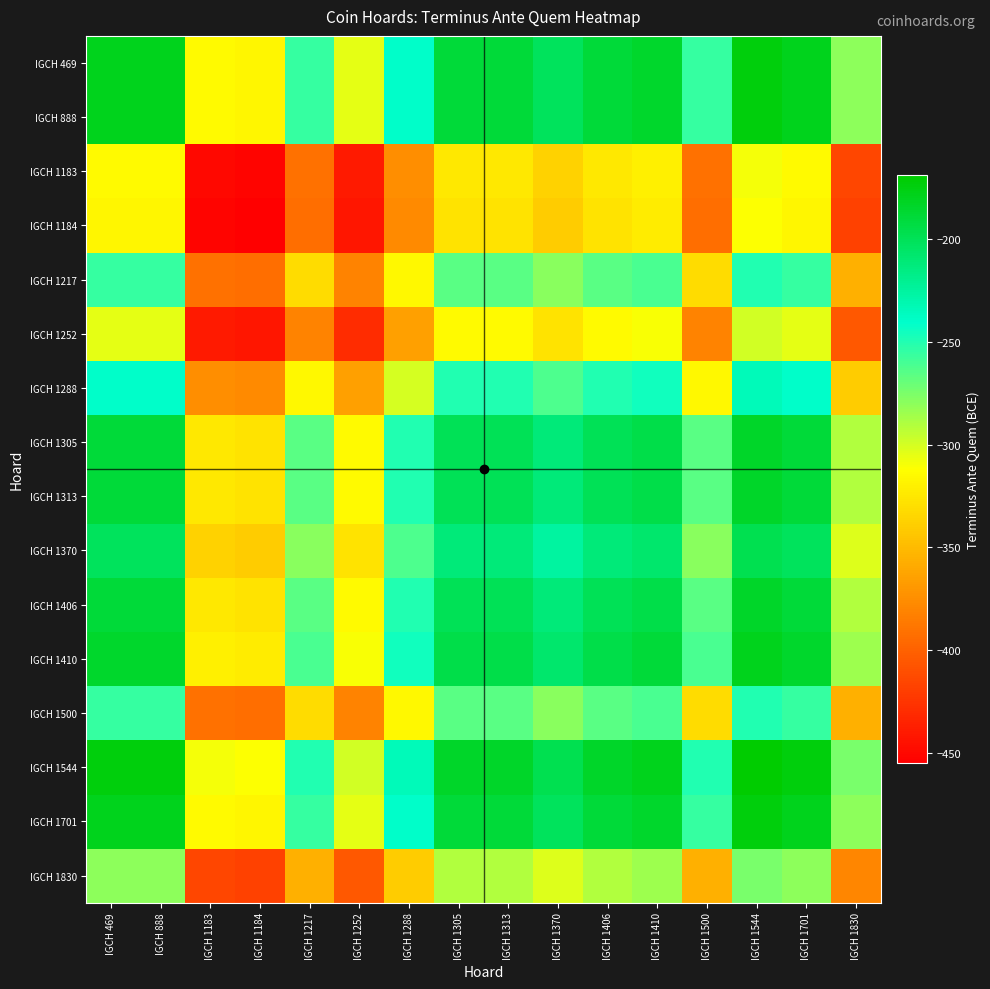

How many series are shown in this chart?

16